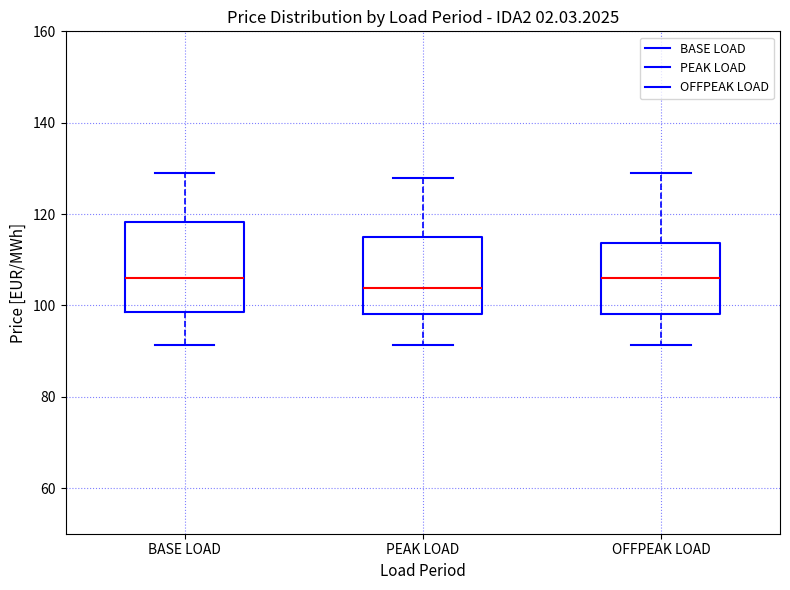

Reading left to right, transcribe this box plot: for each box, give where its median line is, the range the box spans, and where its two whiskers end, as read against the y-axis. The values are not printed on the chart, so give them approximately, as read against the axis.

BASE LOAD: median 106, box 98 to 118, whiskers 92 to 128
PEAK LOAD: median 104, box 98 to 116, whiskers 92 to 128
OFFPEAK LOAD: median 106, box 98 to 114, whiskers 92 to 128